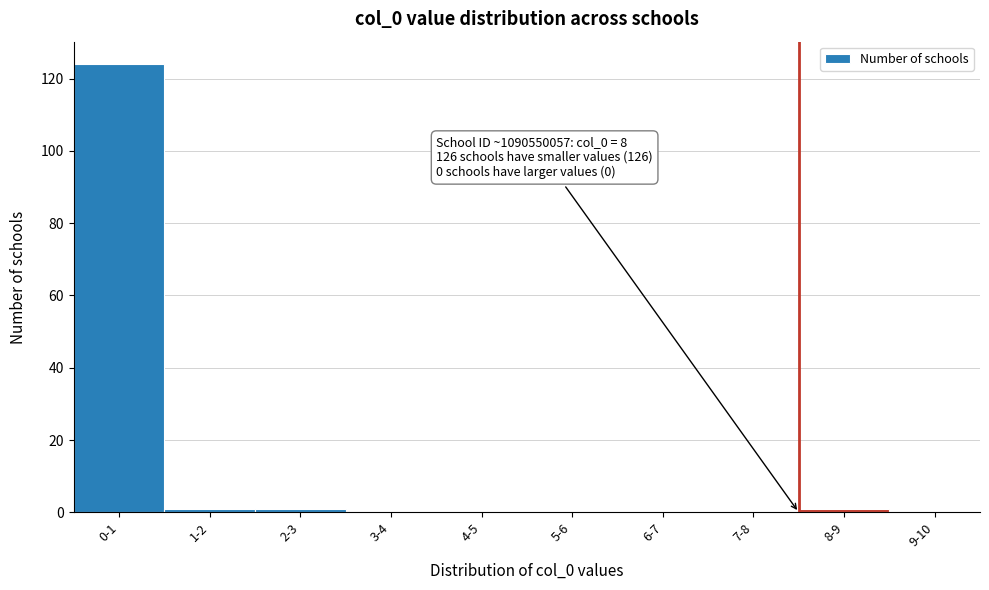

Reading left to right, transcribe all the data shown in this chart.

0-1=124	1-2=1	2-3=1	3-4=0	4-5=0	5-6=0	6-7=0	7-8=0	8-9=1	9-10=0